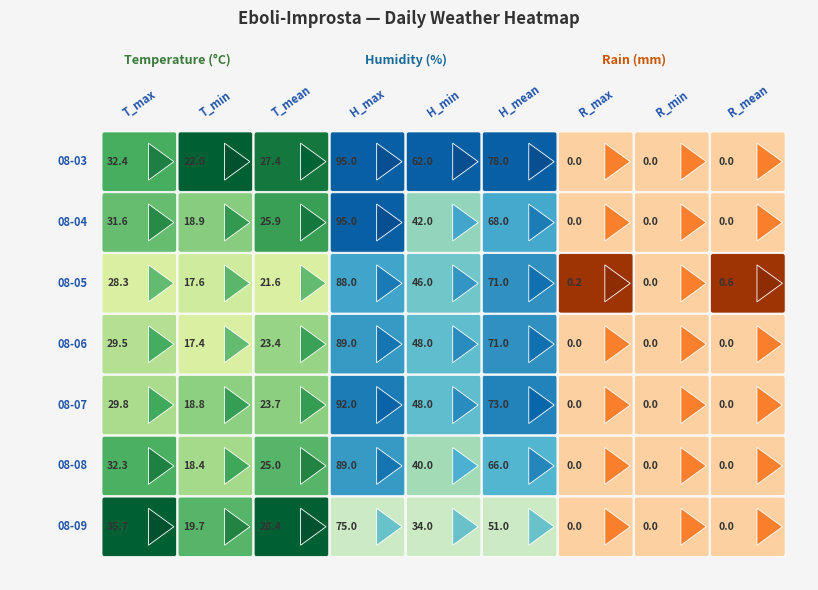

What is the average value of the 2020-08-08 series?

30.1